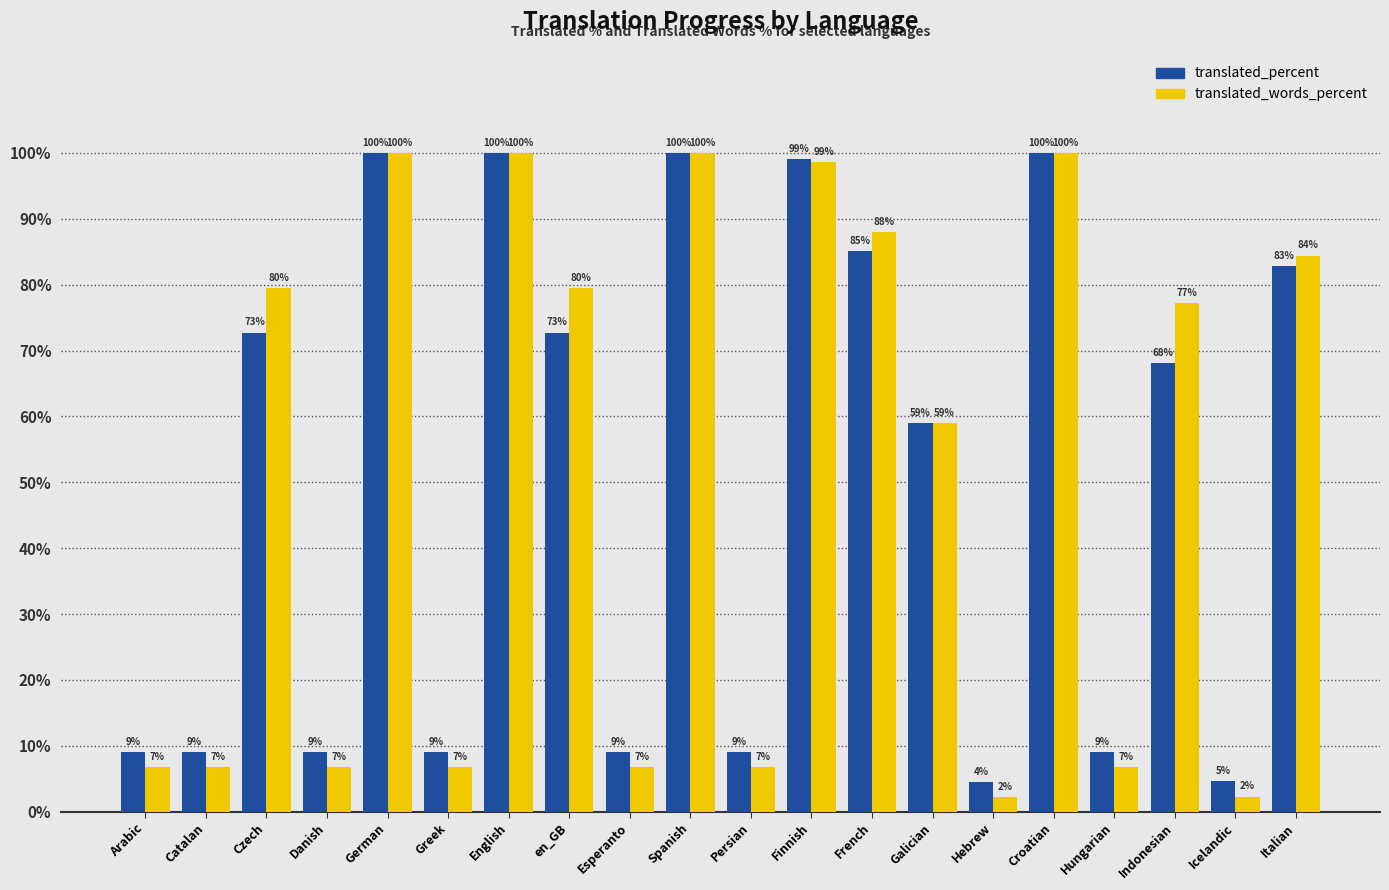

List the series in order of their overall mean, lowest first.

translated_percent, translated_words_percent